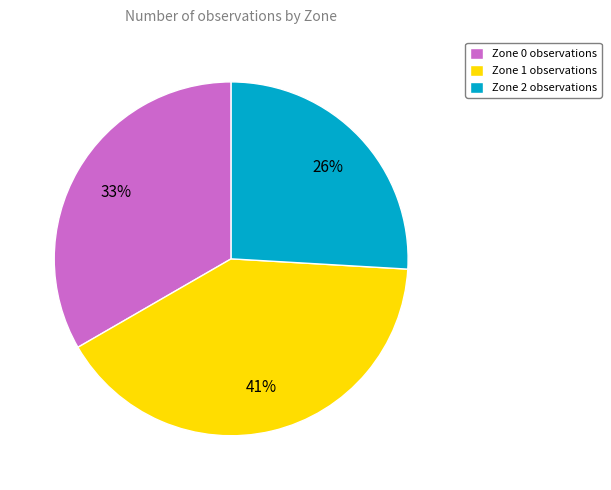

Is there a majority slice in this chart?

No